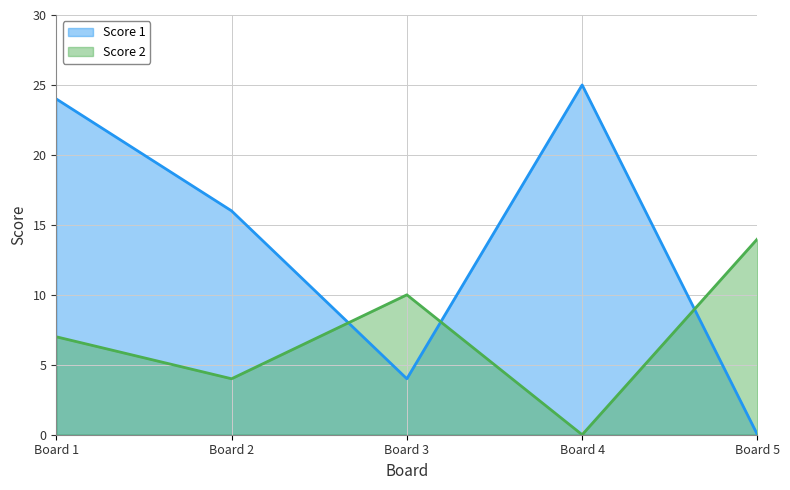

Where is Score 2 nearest to the value 7?

Board 1